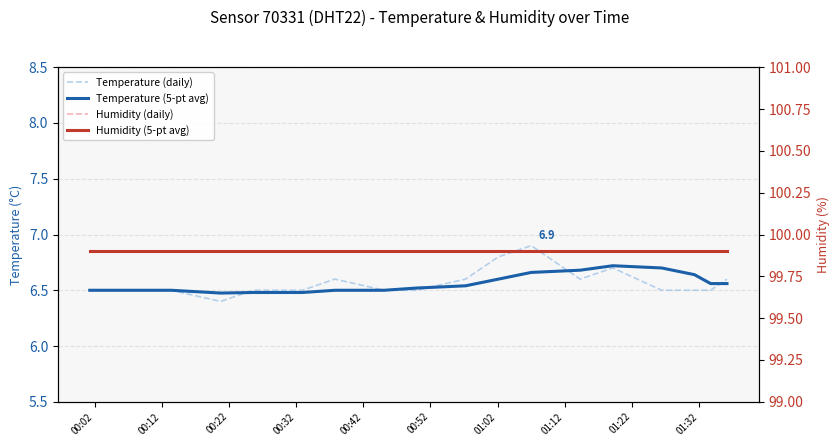

Rank the series at 00:32 from highest to lowest value.

Humidity (daily), Humidity (5-pt avg), Temperature (5-pt avg), Temperature (daily)